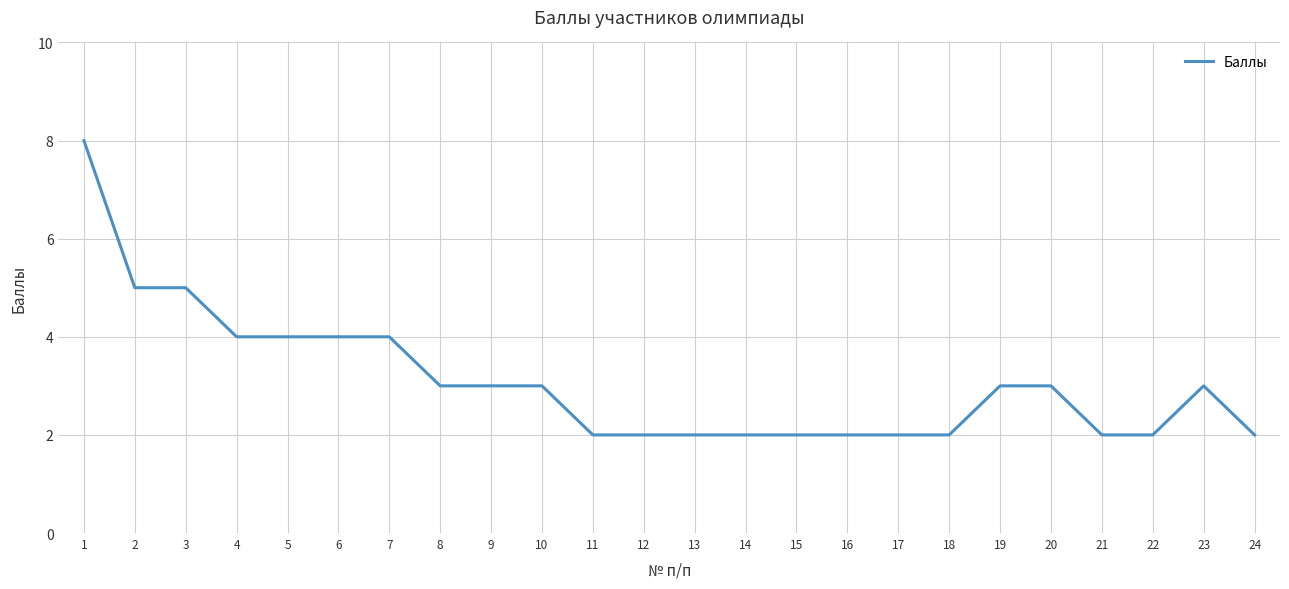

What is the difference between the maximum and minimum values?

6